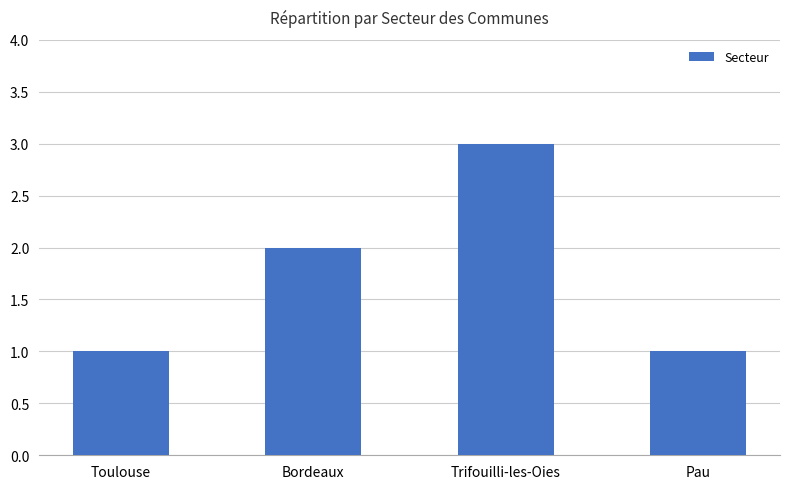

What is the sum of all values?

7